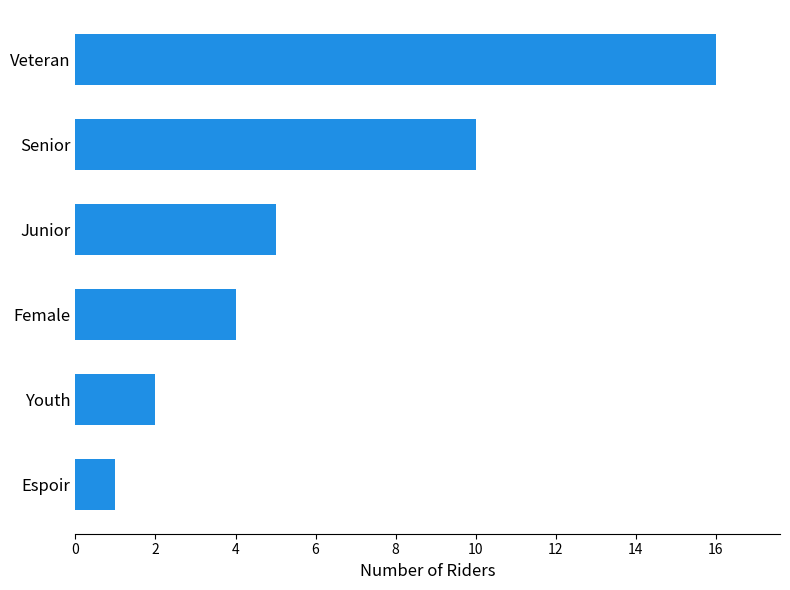

What is the change in value from Junior to Youth?

-3